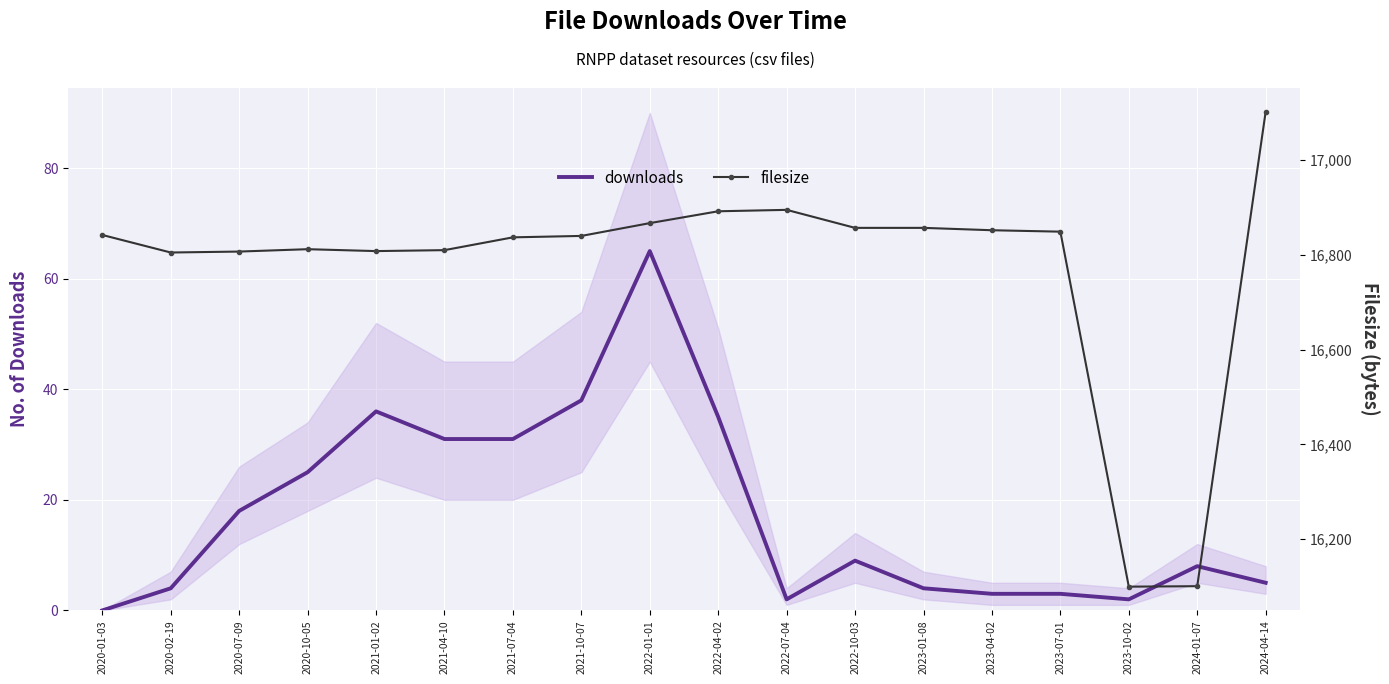

Between 2020-10-05 and 2021-04-10, which series saw the biggest shift?

downloads